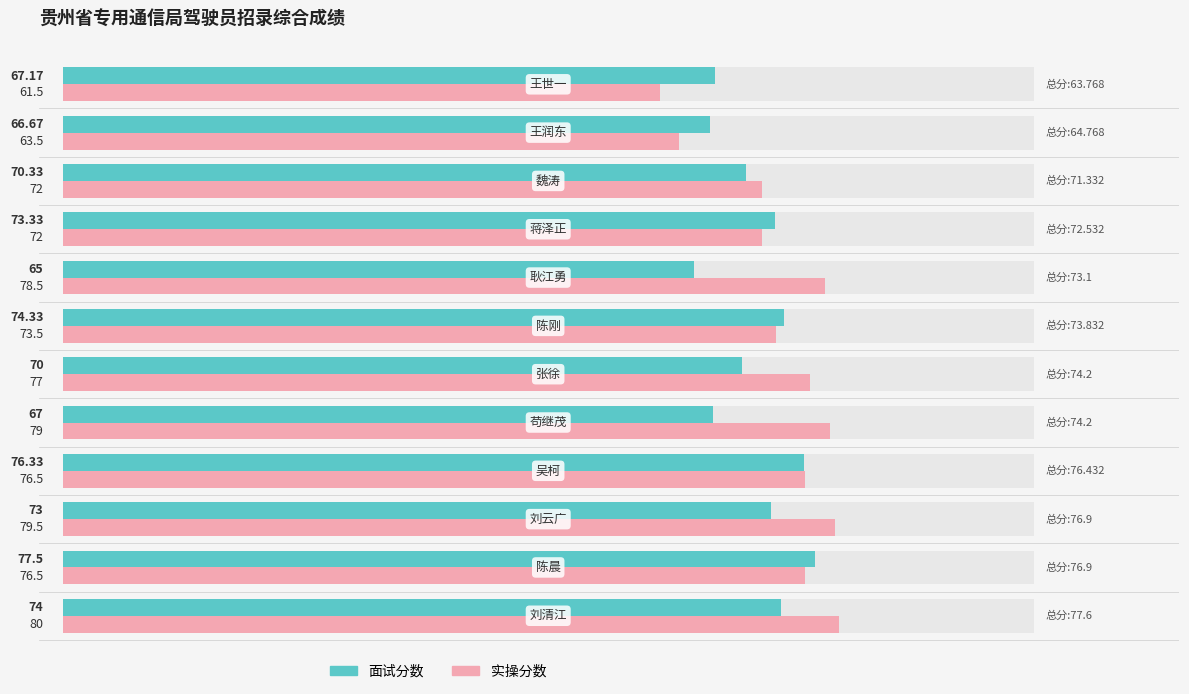

What position from the right is 陈刚?

6